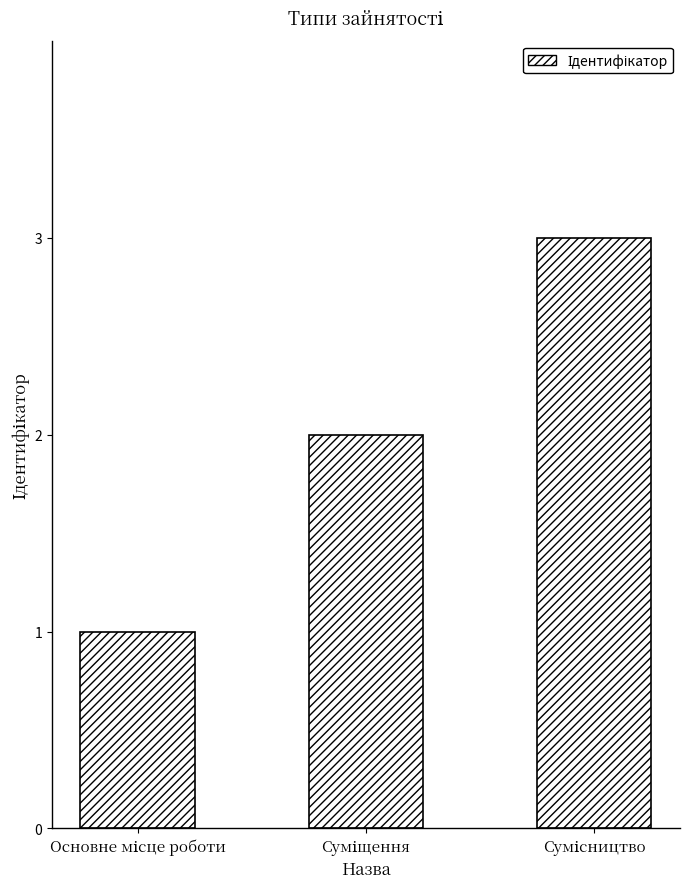

Does the chart contain any negative values?

No